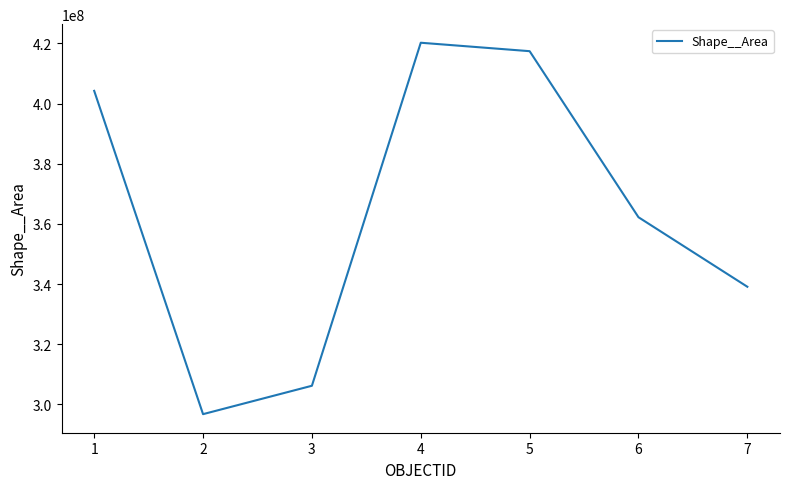

Does the chart display data point markers on the line(s)?

No